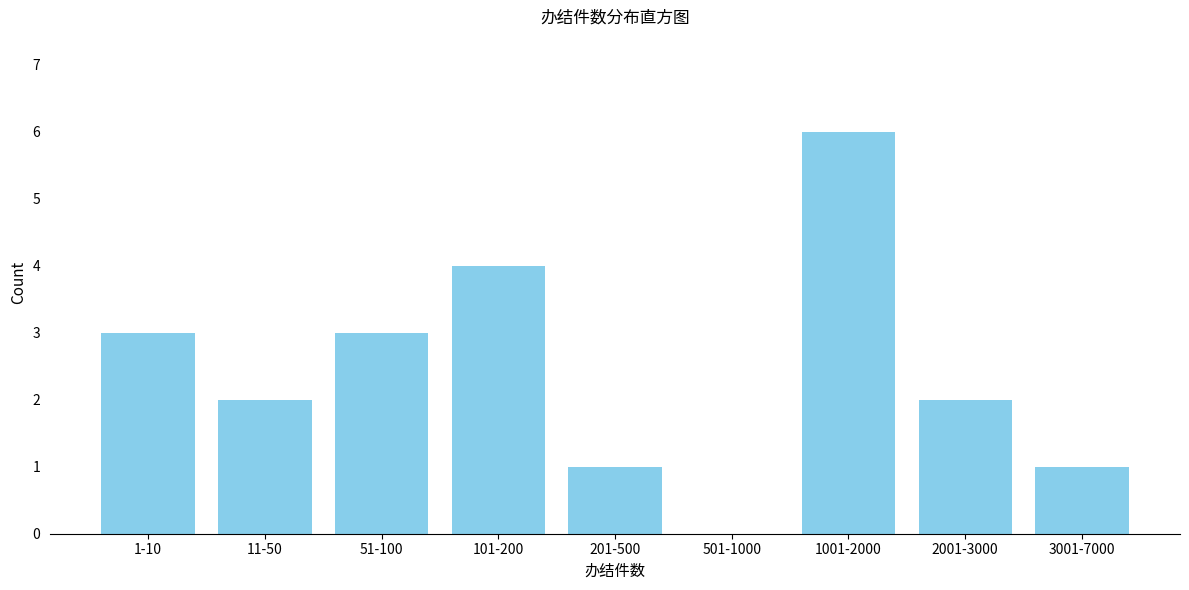

Reading left to right, list all the values displayed in this chart.

1-10=3	11-50=2	51-100=3	101-200=4	201-500=1	501-1000=0	1001-2000=6	2001-3000=2	3001-7000=1